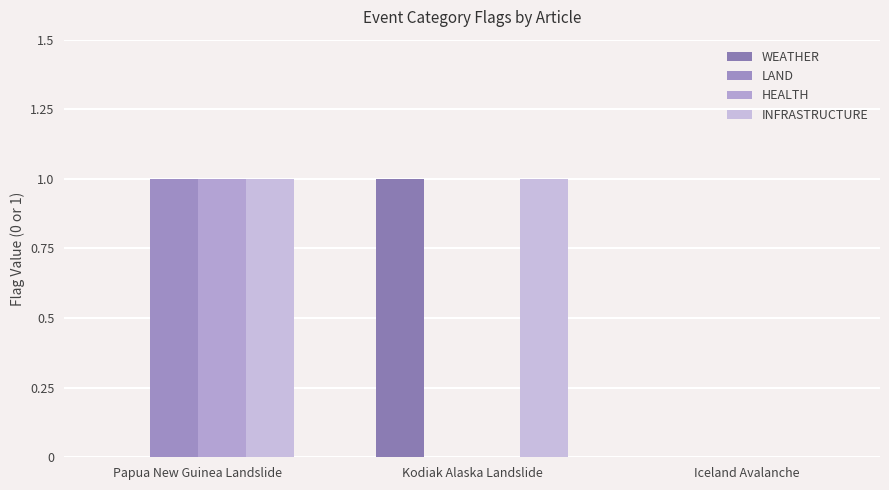

The HEALTH series shows 2 at Papua New Guinea Landslide. True or false?

False